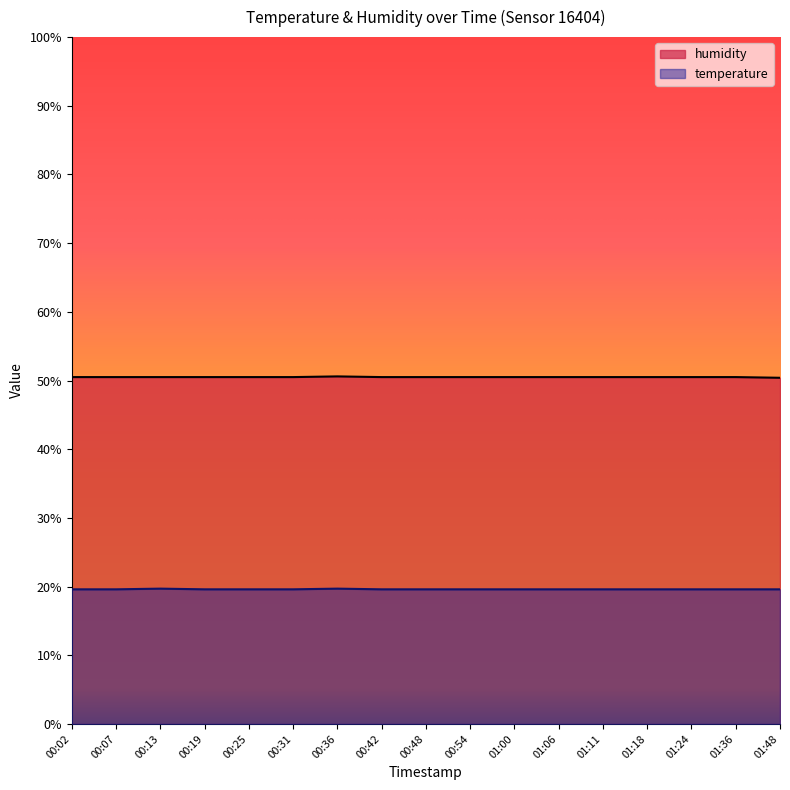

Does the chart display data point markers on the line(s)?

No